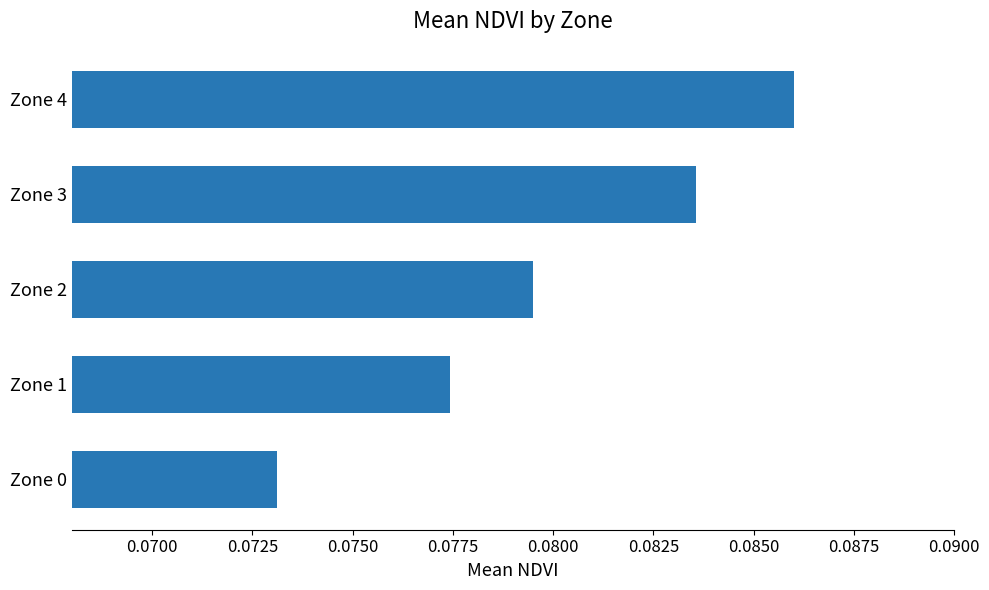

List the labels in order of value, smallest first.

Zone 0, Zone 1, Zone 2, Zone 3, Zone 4